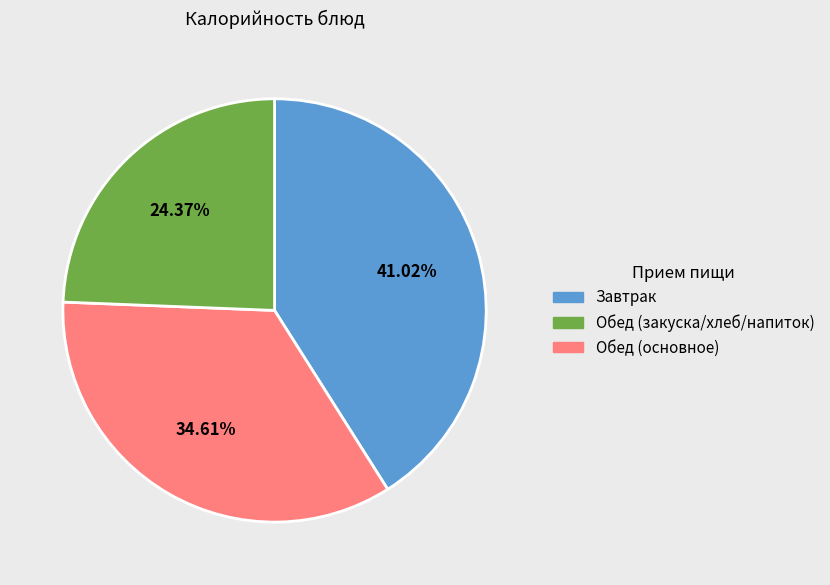

Is there a majority slice in this chart?

No